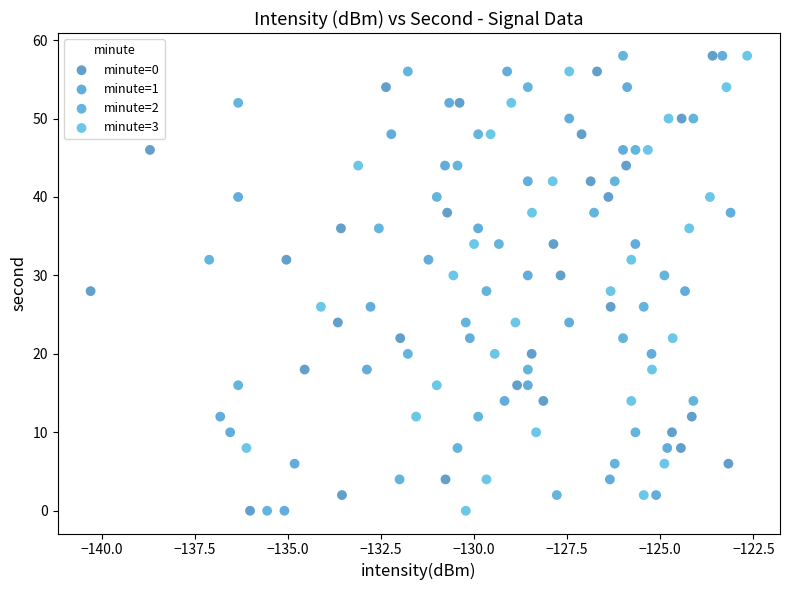

What are all the series names shown in the legend?

minute=0, minute=1, minute=2, minute=3